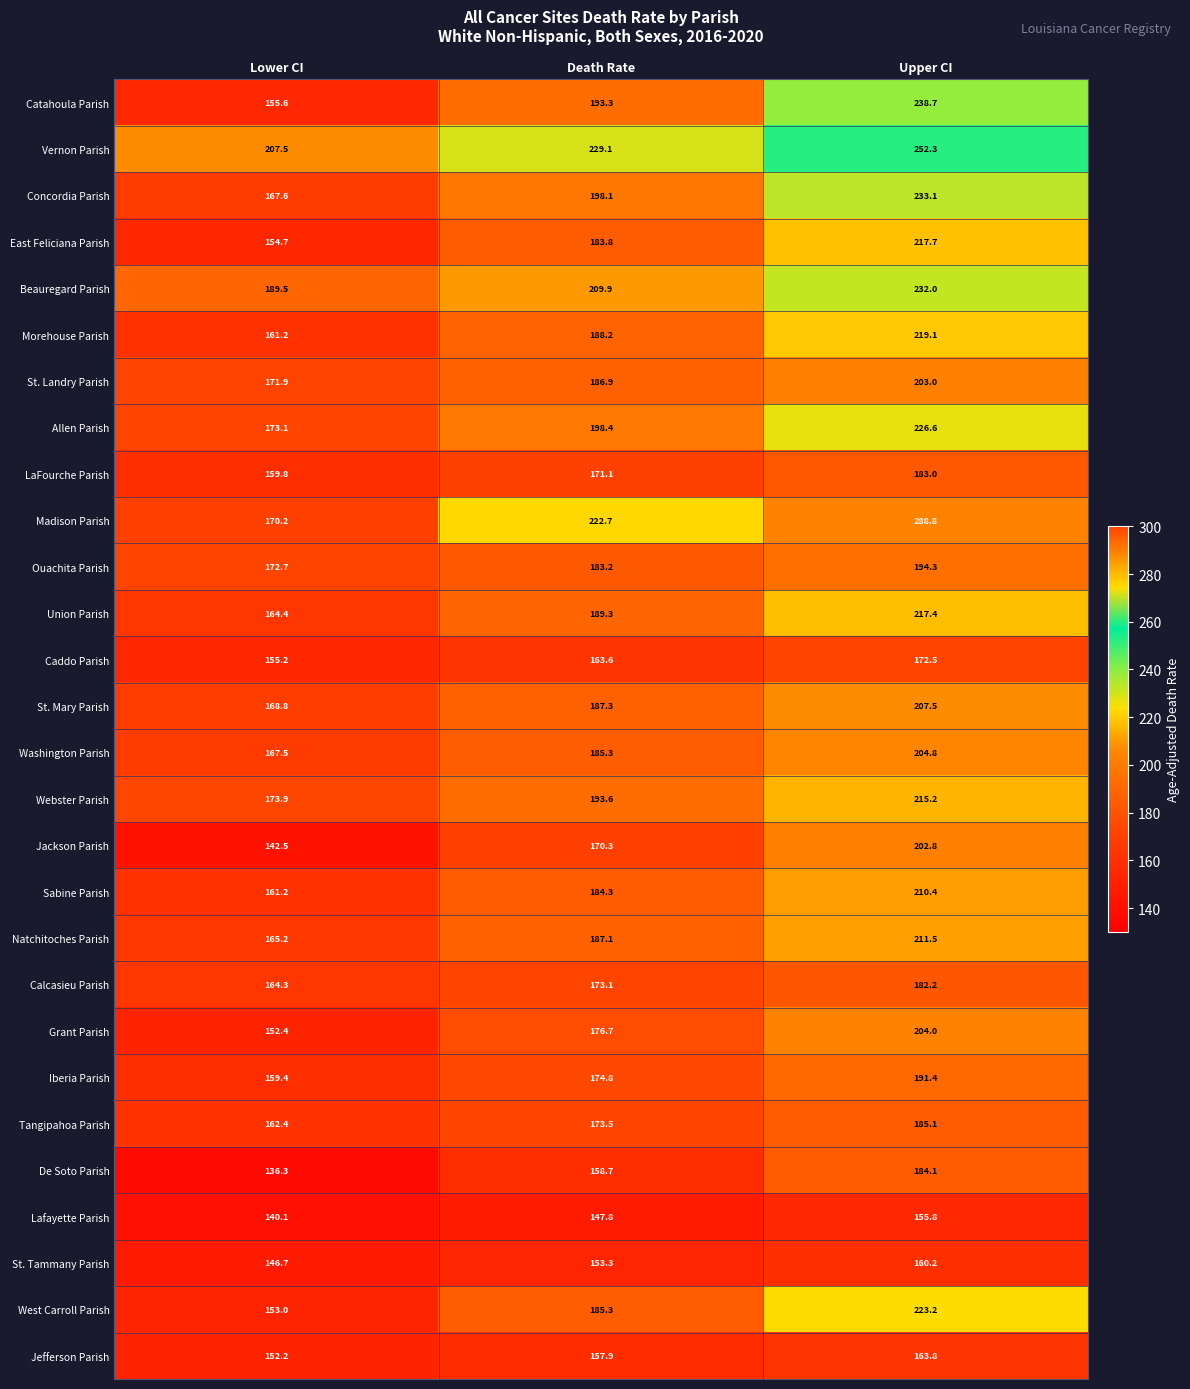

Where does the Jackson Parish series first go above 170?

Death Rate